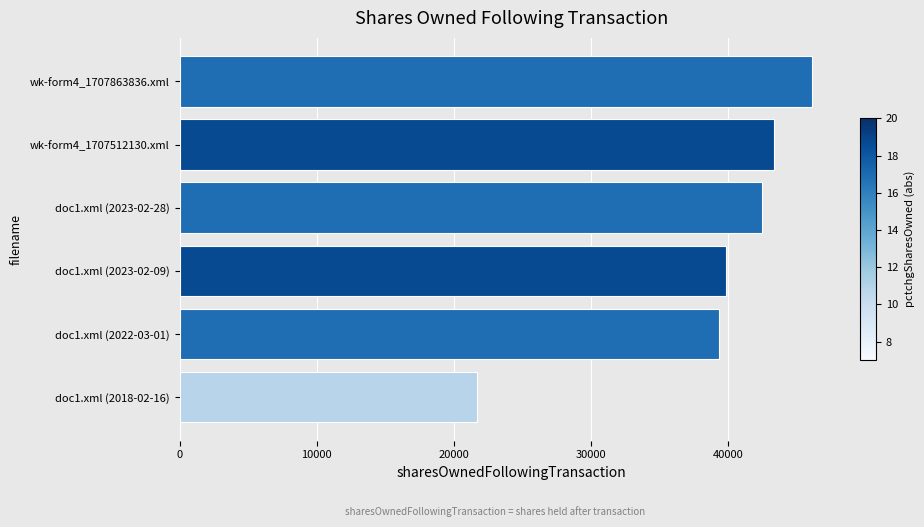

Reading top to bottom, transcribe all the data shown in this chart.

wk-form4_1707863836.xml=46135	wk-form4_1707512130.xml=43324	doc1.xml (2023-02-28)=42478	doc1.xml (2023-02-09)=39842	doc1.xml (2022-03-01)=39356	doc1.xml (2018-02-16)=21664